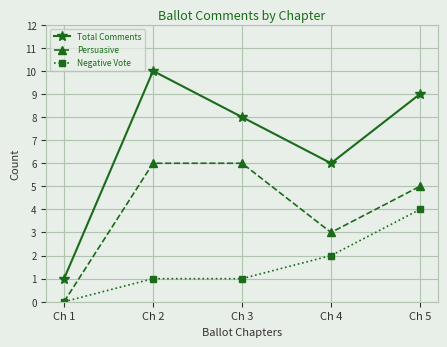

The value of Negative Vote at Ch 4 is 0. True or false?

False